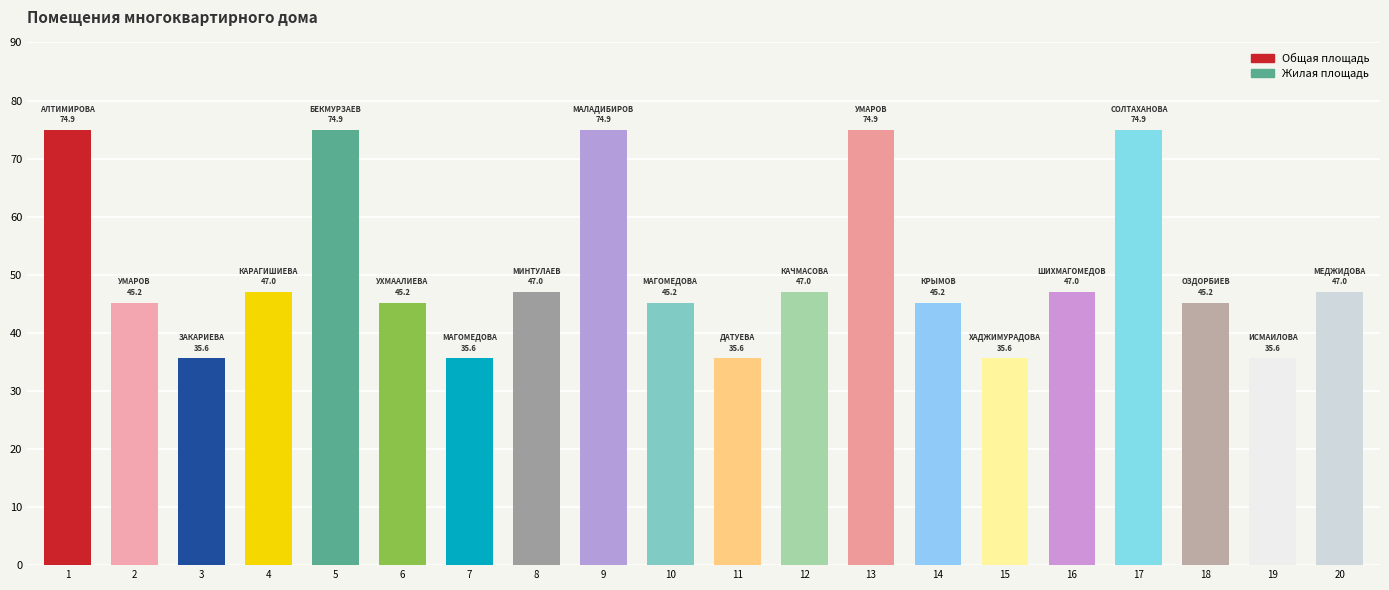

What is the sum of the values at 15 and 10?

80.8